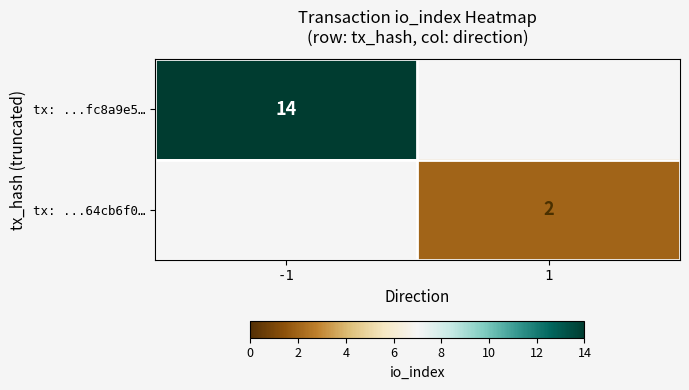

What is the minimum value shown in the chart?

2.0